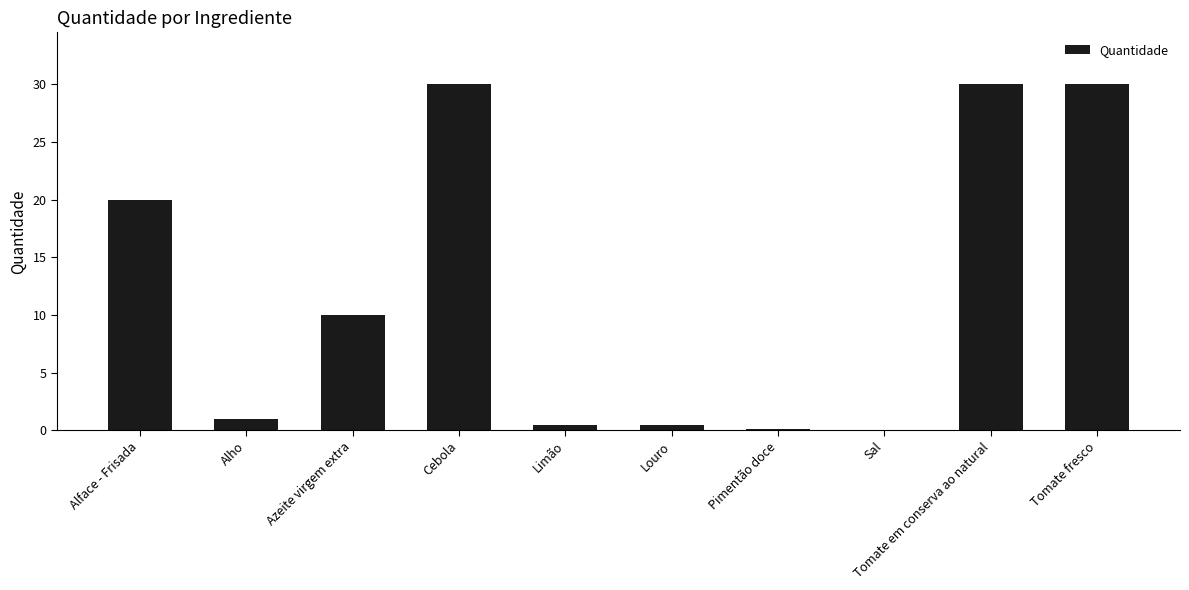

Are the bars grouped side by side (vs. stacked)?

No